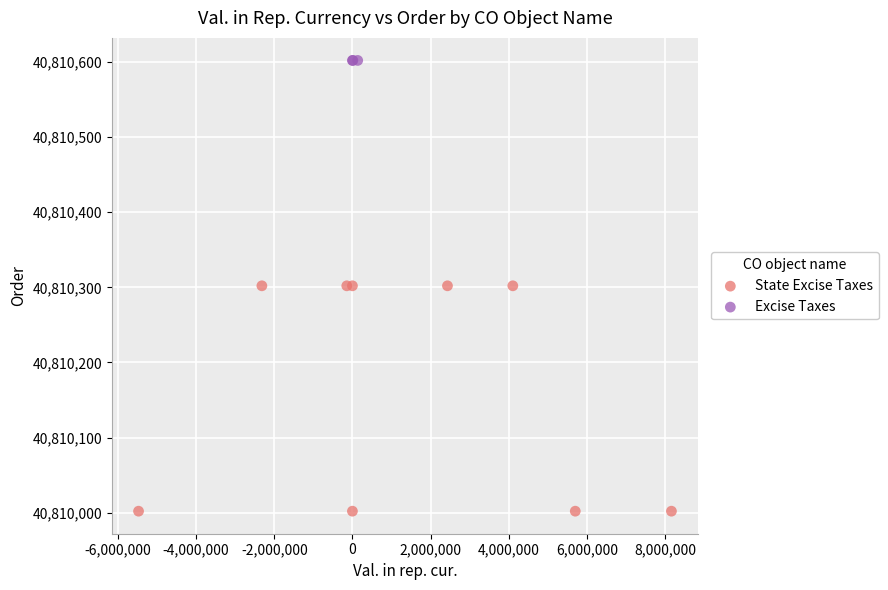

Which series reaches the minimum Y coordinate?

State Excise Taxes